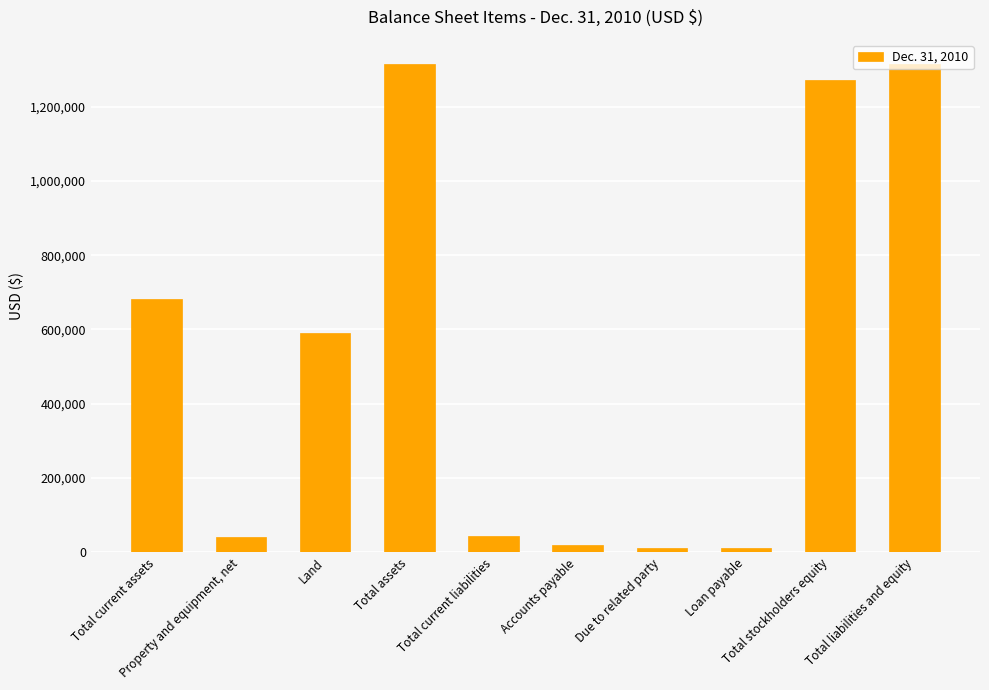

What is the maximum value shown in the chart?

1314114